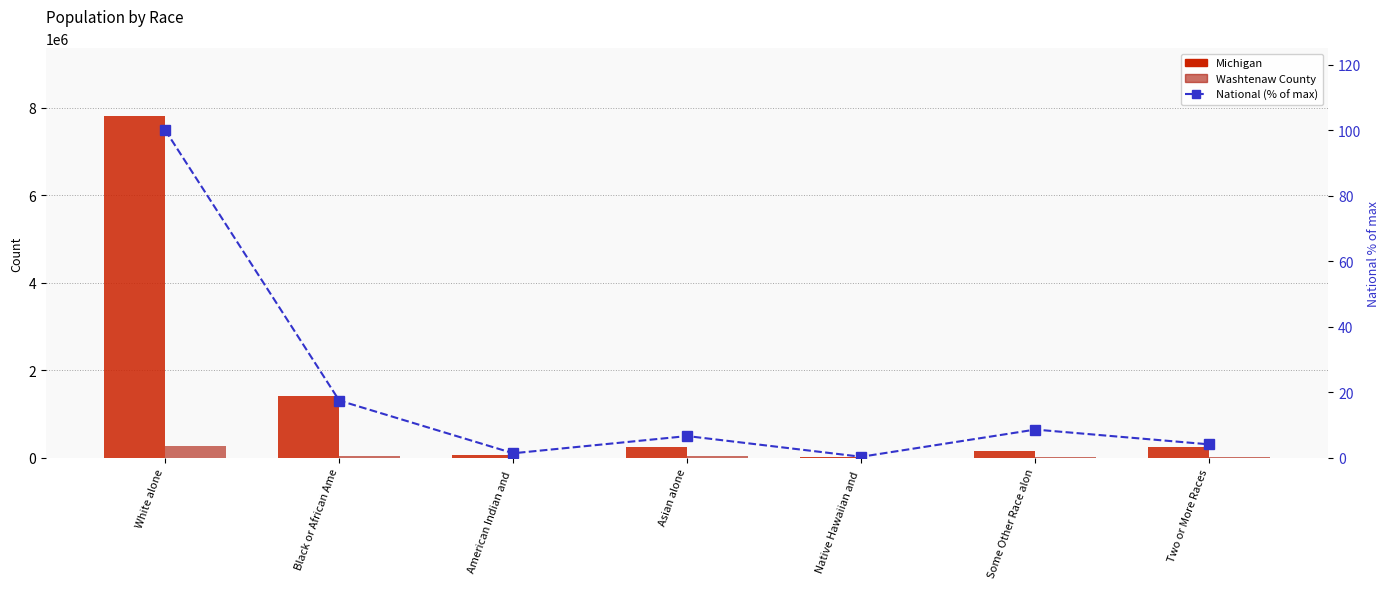

Rank the series by their maximum value, from highest to lowest.

Michigan, Washtenaw County, National (% of max)